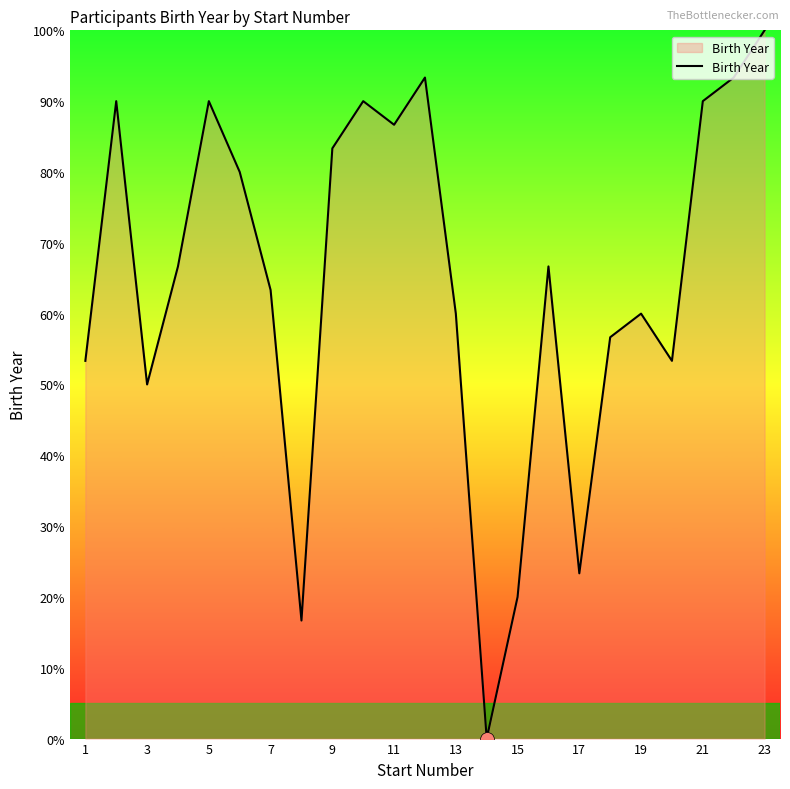

Reading left to right, extract all data points from this chart.

53.3	90.0	50.0	66.7	90.0	80.0	63.3	16.7	83.3	90.0	86.7	93.3	60.0	0.0	20.0	66.7	23.3	56.7	60.0	53.3	90.0	93.3	100.0